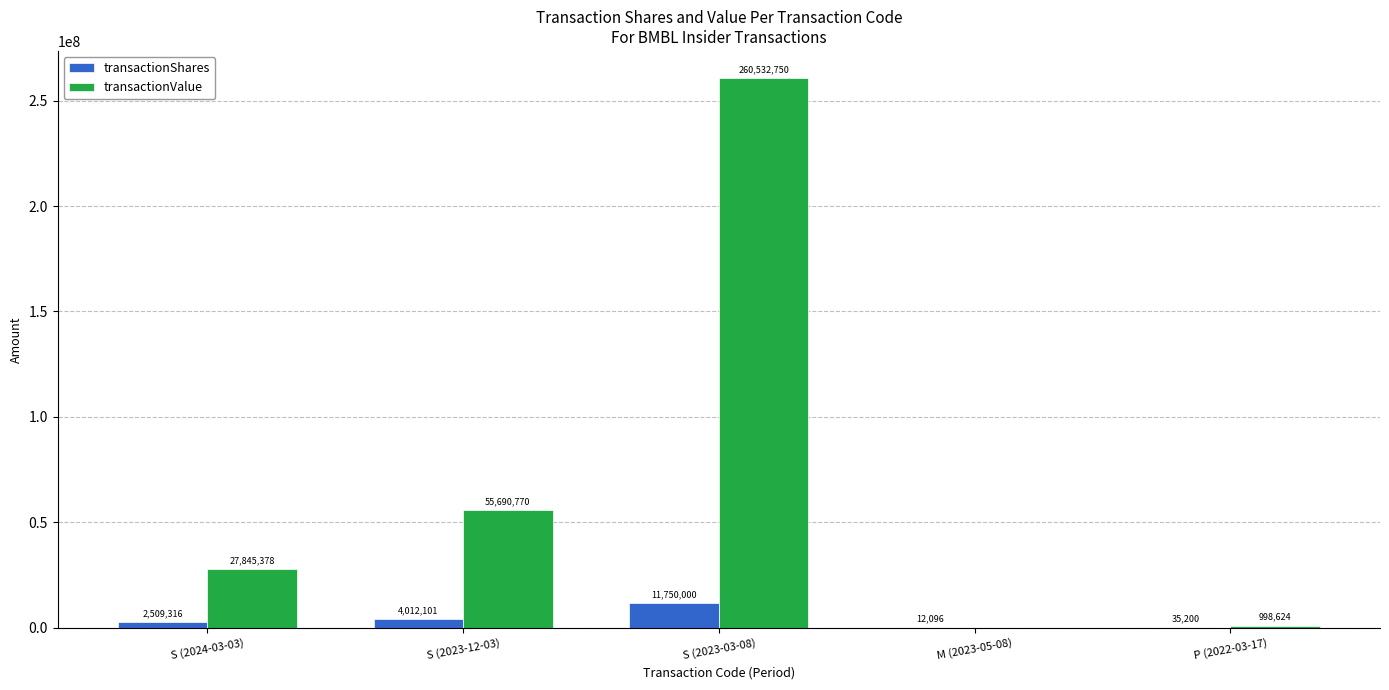

What is the sum of all transactionValue values?

345067522